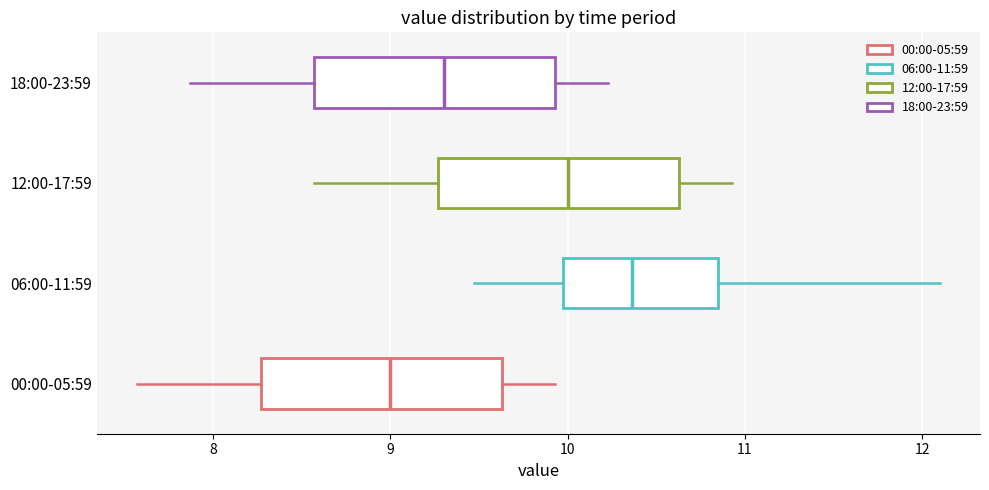

Reading bottom to top, read every box against the x-axis: the position of its median line, the range the box covers, and the ends of its whiskers. The values are not printed on the chart, so give them approximately, as read against the axis.

00:00-05:59: median 9.0, box 8.3 to 9.6, whiskers 7.6 to 9.9
06:00-11:59: median 10.4, box 10.0 to 10.9, whiskers 9.5 to 12.1
12:00-17:59: median 10.0, box 9.3 to 10.6, whiskers 8.6 to 10.9
18:00-23:59: median 9.3, box 8.6 to 9.9, whiskers 7.9 to 10.2